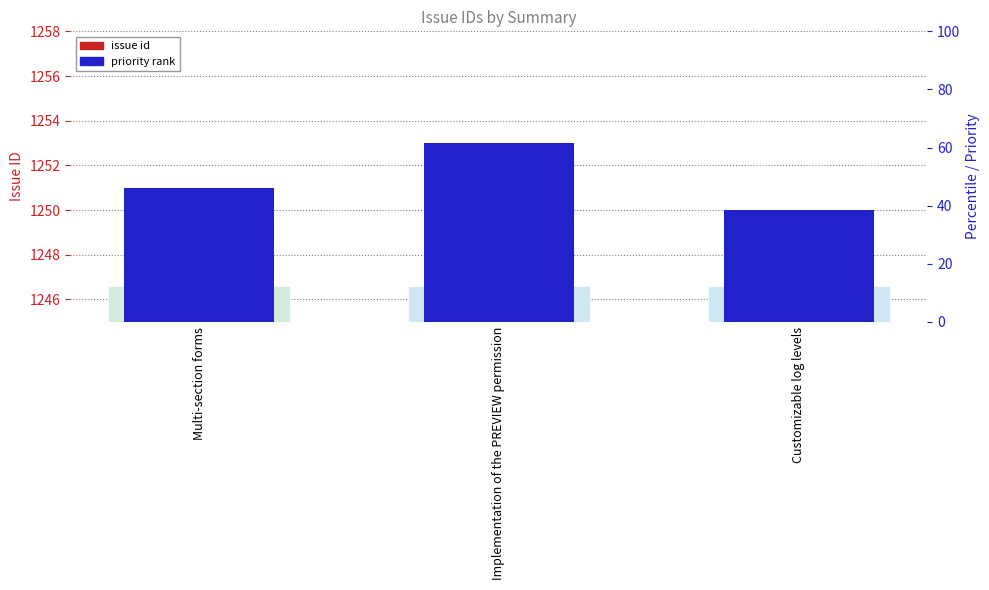

How many data points does each series have?

3